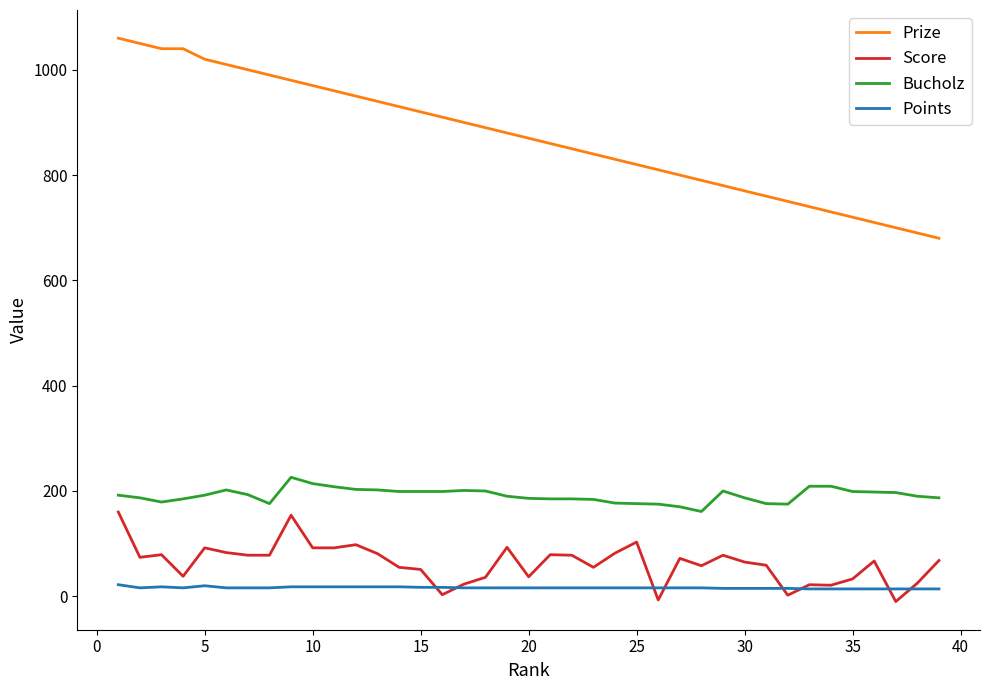

How many lines are shown in the chart?

4